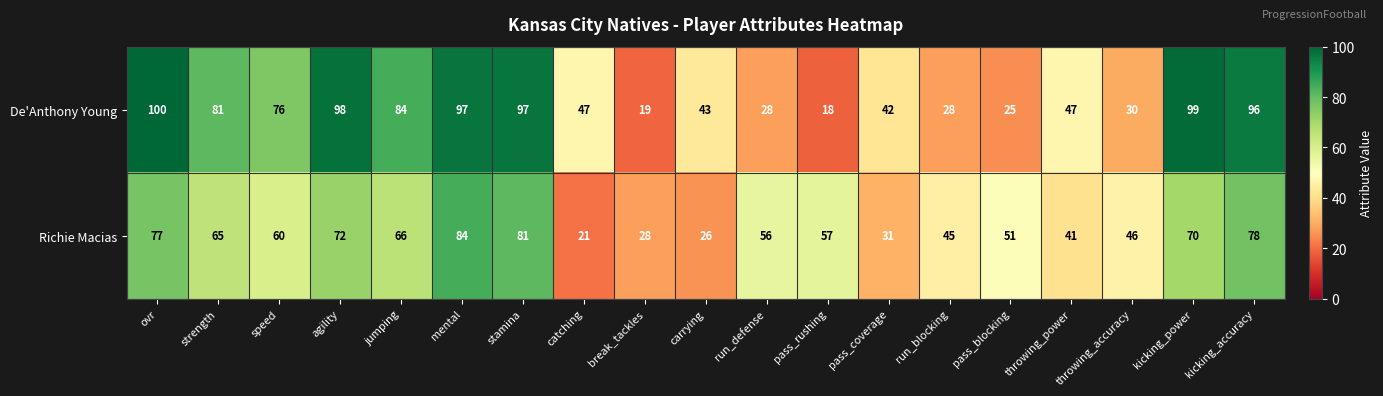

List the series in order of their overall mean, highest first.

De'Anthony Young, Richie Macias